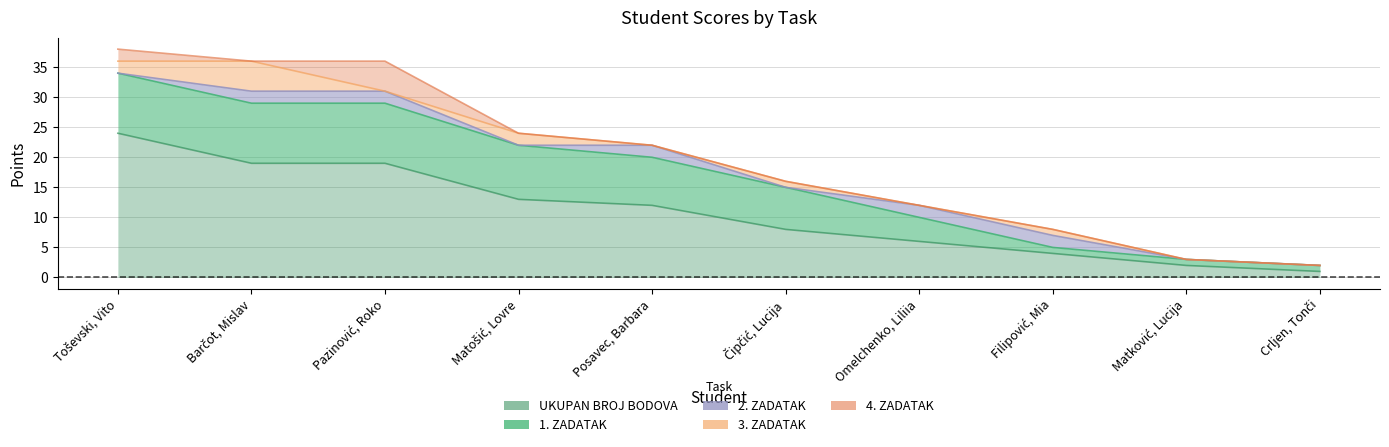

Which series has the largest total across all categories?

UKUPAN BROJ BODOVA